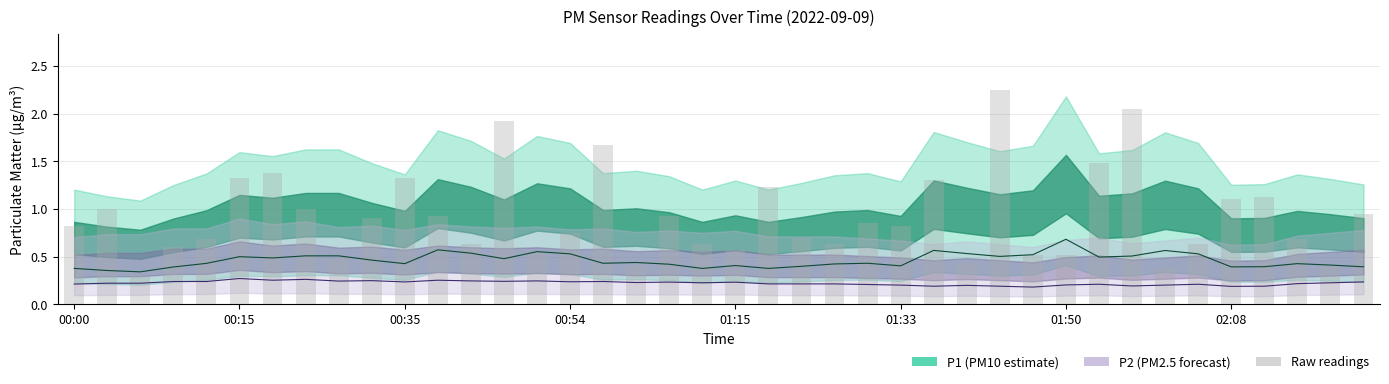

What is the approximate value of P2 line at 23?

0.2